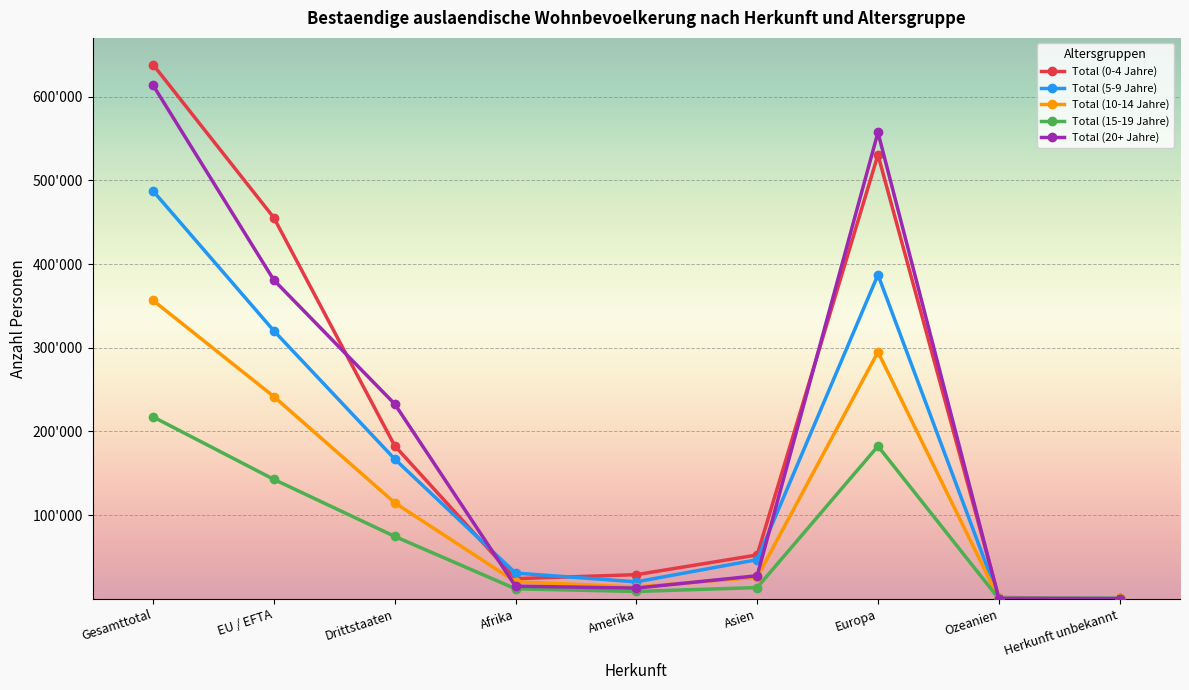

How many interior local peaks does the Total (20+ Jahre) series have?

1